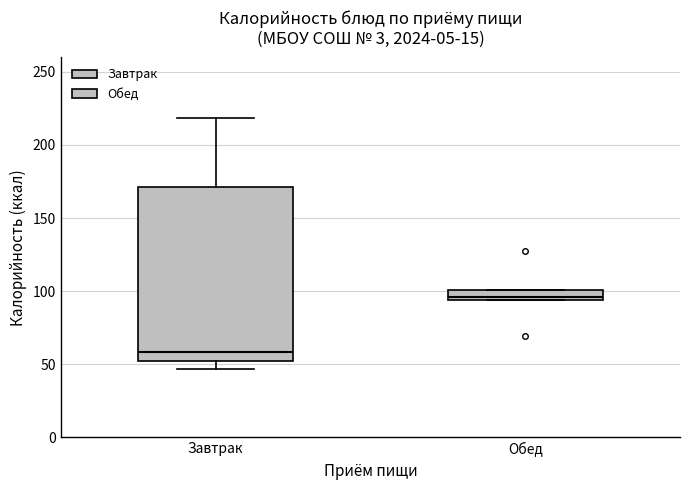

Which box is the tallest, from its lower edge to its upper edge?

Завтрак